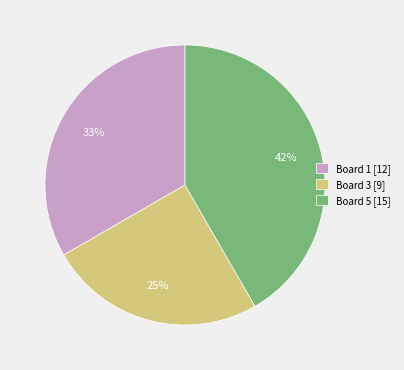

Does any single category account for the majority?

No